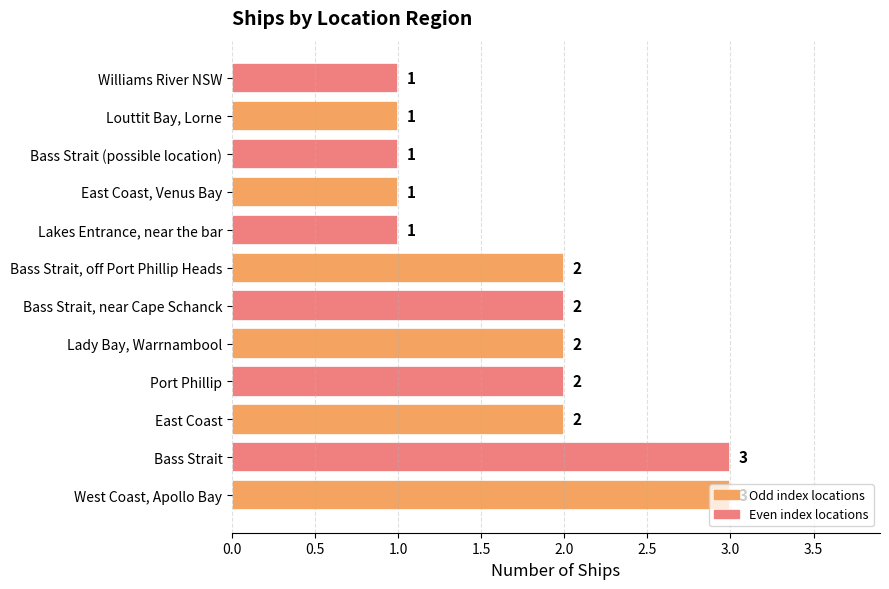

Count the values in the range 1 to 2.

10